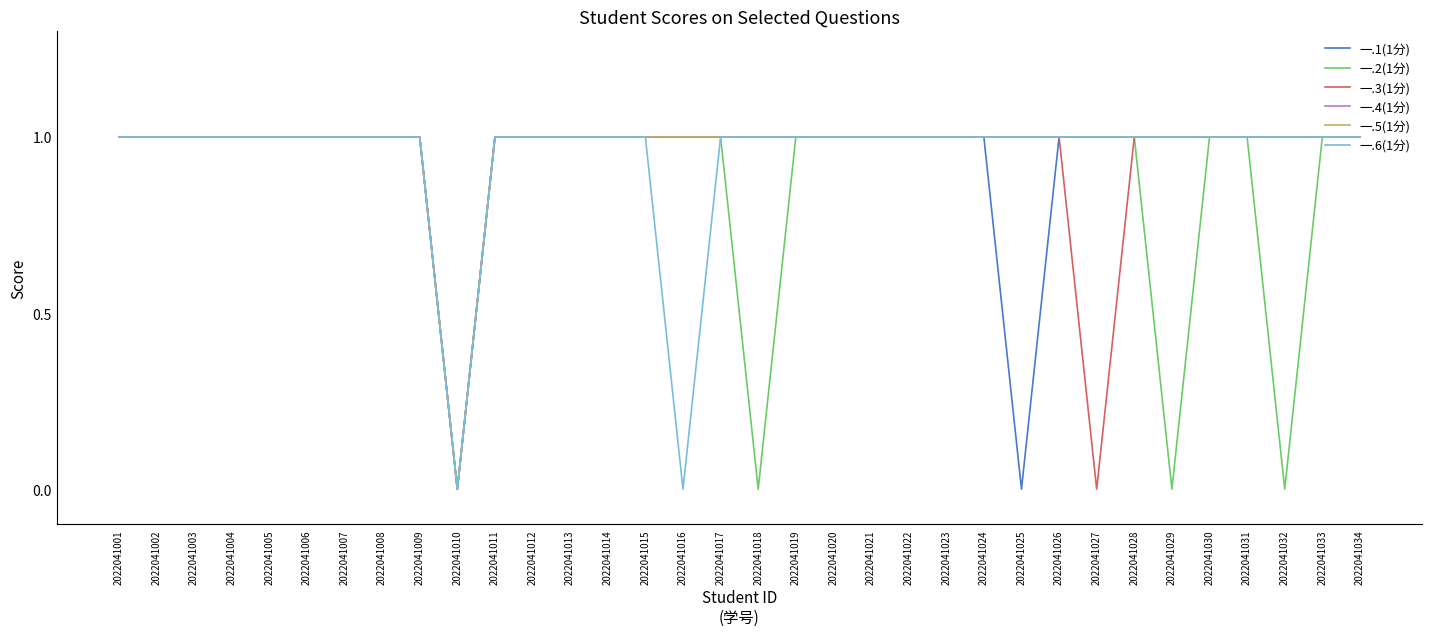

Reading left to right, transcribe all the data shown in this chart.

一.1(1分): 1	1	1	1	1	1	1	1	1	0	1	1	1	1	1	1	1	1	1	1	1	1	1	1	0	1	1	1	1	1	1	1	1	1
一.2(1分): 1	1	1	1	1	1	1	1	1	0	1	1	1	1	1	1	1	0	1	1	1	1	1	1	1	1	1	1	0	1	1	0	1	1
一.3(1分): 1	1	1	1	1	1	1	1	1	0	1	1	1	1	1	1	1	1	1	1	1	1	1	1	1	1	0	1	1	1	1	1	1	1
一.4(1分): 1	1	1	1	1	1	1	1	1	0	1	1	1	1	1	1	1	1	1	1	1	1	1	1	1	1	1	1	1	1	1	1	1	1
一.5(1分): 1	1	1	1	1	1	1	1	1	0	1	1	1	1	1	1	1	1	1	1	1	1	1	1	1	1	1	1	1	1	1	1	1	1
一.6(1分): 1	1	1	1	1	1	1	1	1	0	1	1	1	1	1	0	1	1	1	1	1	1	1	1	1	1	1	1	1	1	1	1	1	1